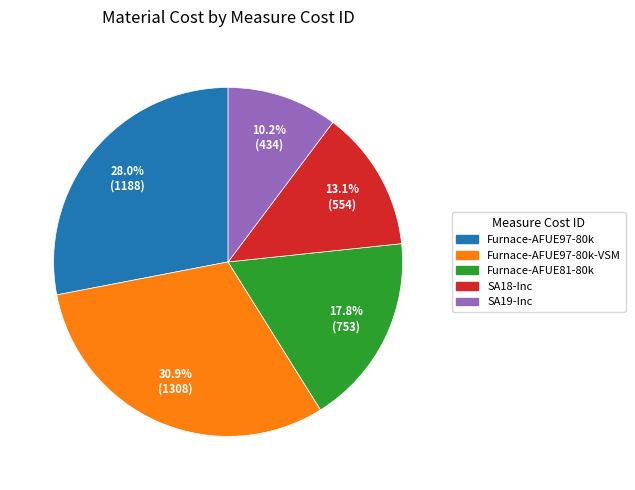

Which has a higher value, SA19-Inc or SA18-Inc?

SA18-Inc